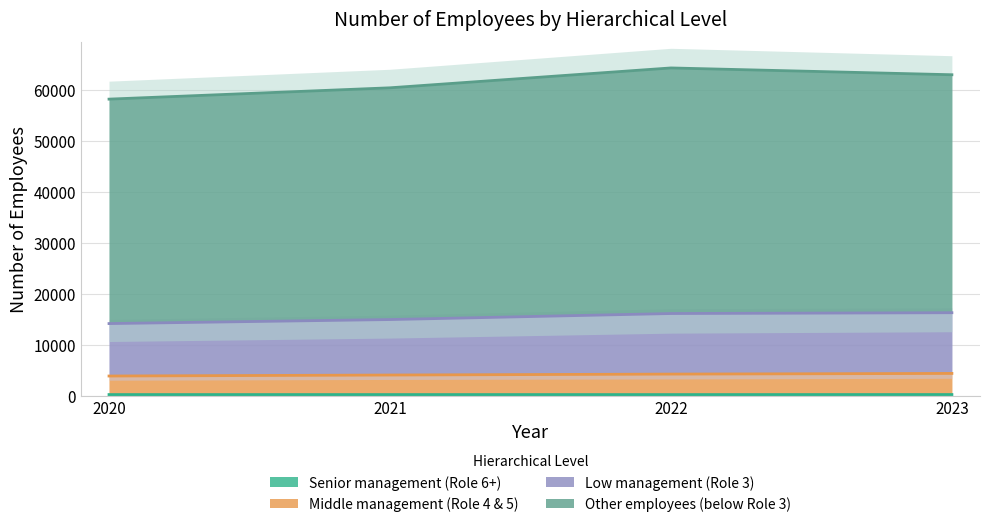

True or false: Middle management (Role 4 & 5) and Other employees (below Role 3) cross at least once.

False